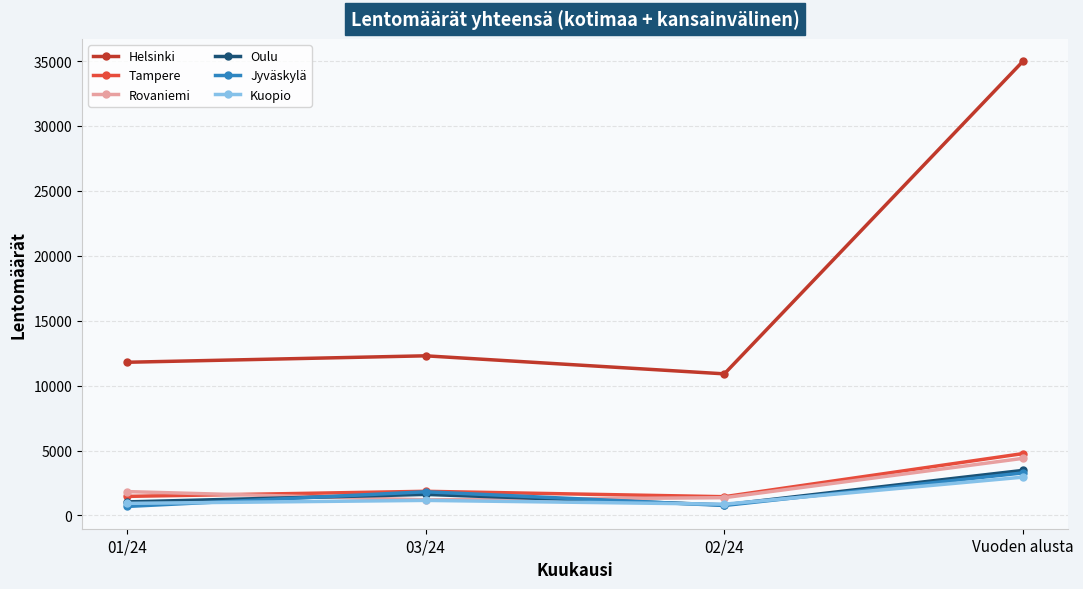

How many interior local peaks does the Jyväskylä series have?

1